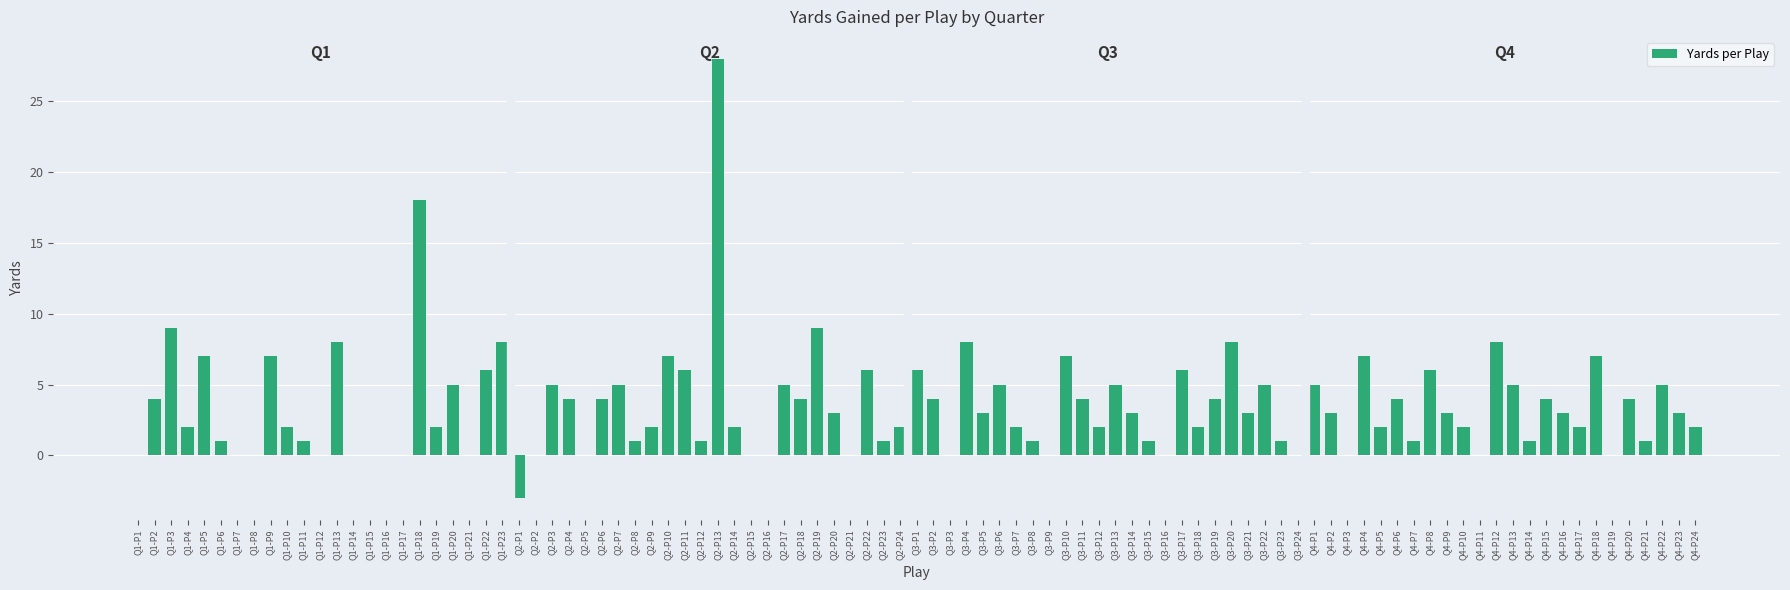

The chart shows a value of 2 at Q4-P22. True or false?

False